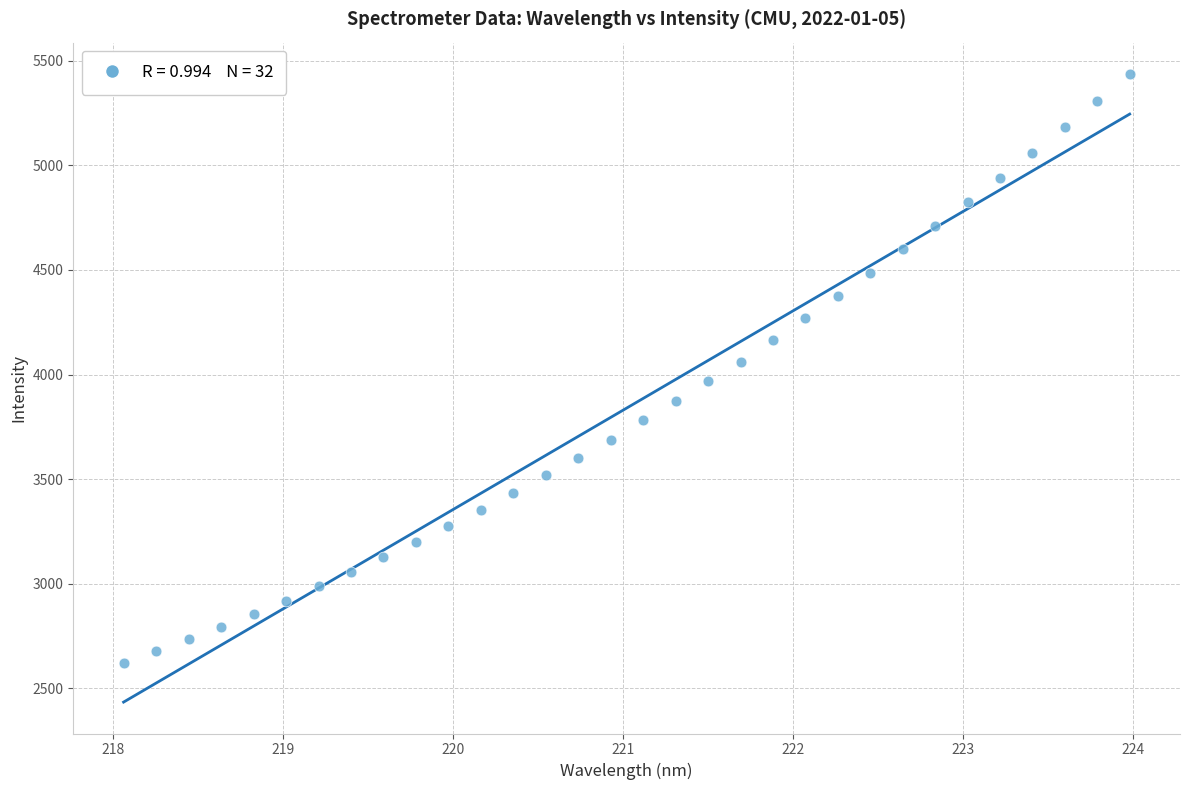

What is the range of X values (max minus min)?

5.9